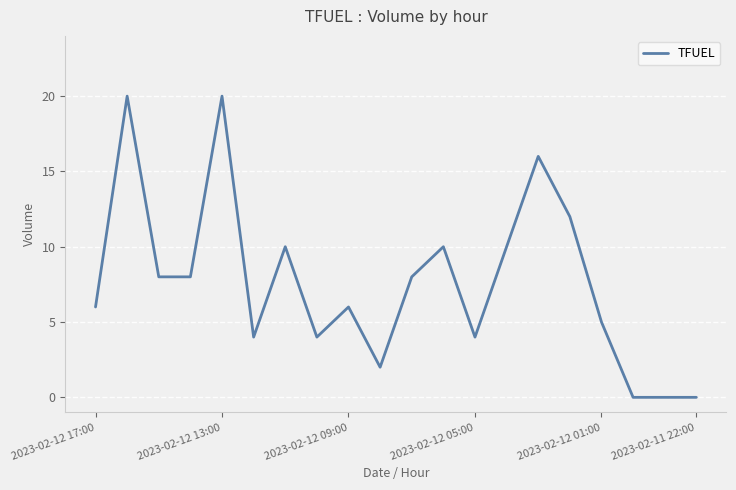

What is the difference between the maximum and minimum values?

20